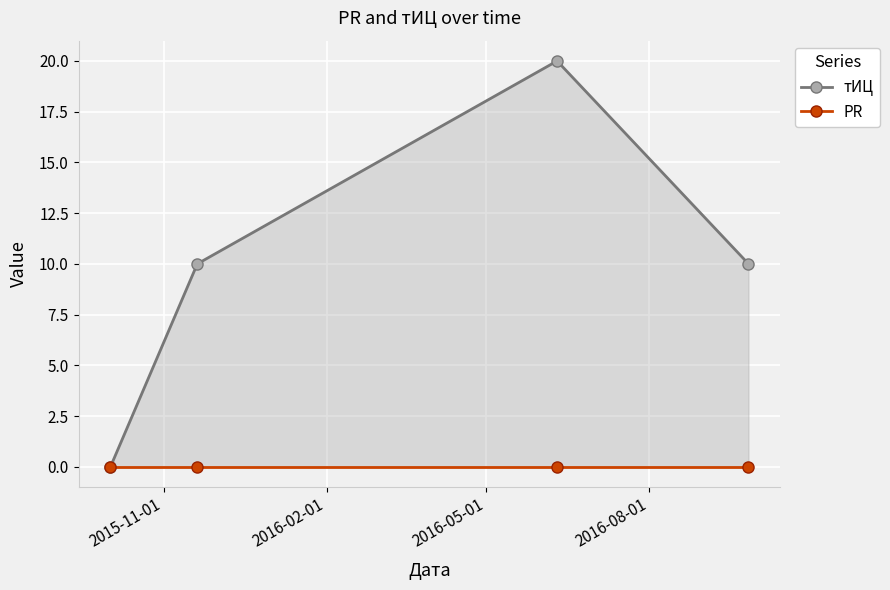

Reading left to right, what are all the values shown in this chart?

тИЦ: 0	10	20	10
PR: 0	0	0	0